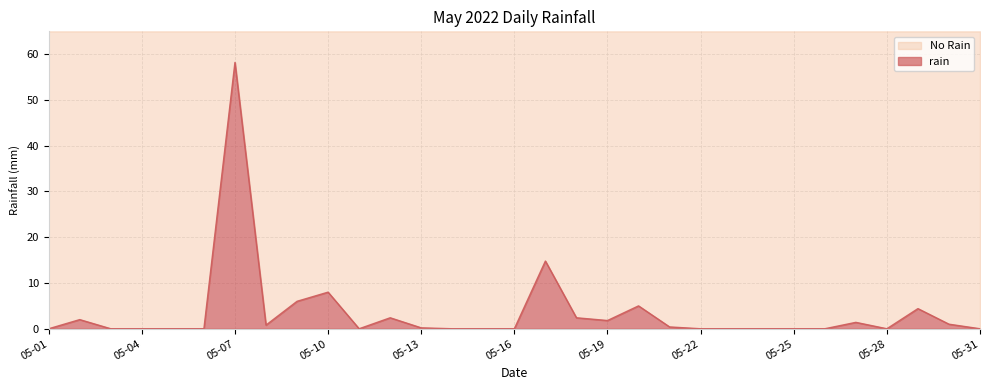

Which category has the lowest value across all series?

05-01